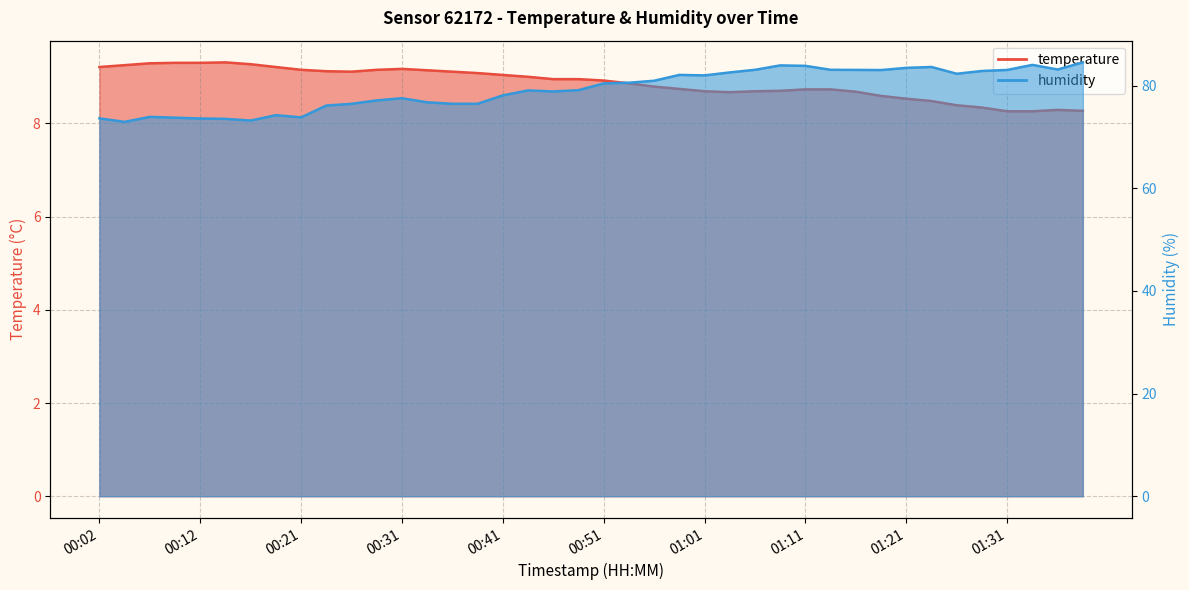

Between 00:14 and 00:19, which series saw the biggest shift?

humidity